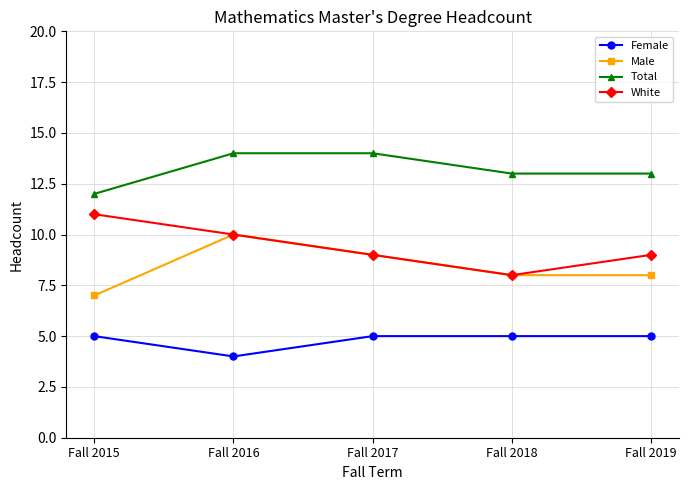

What is the lowest value of the Male series?

7